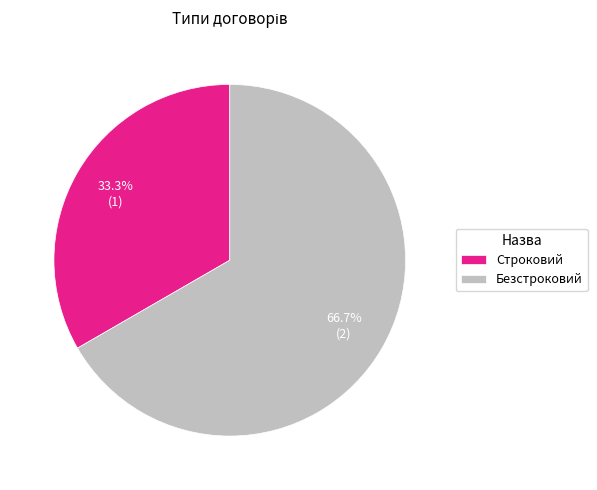

To the nearest percent, what portion does Строковий represent?

33%